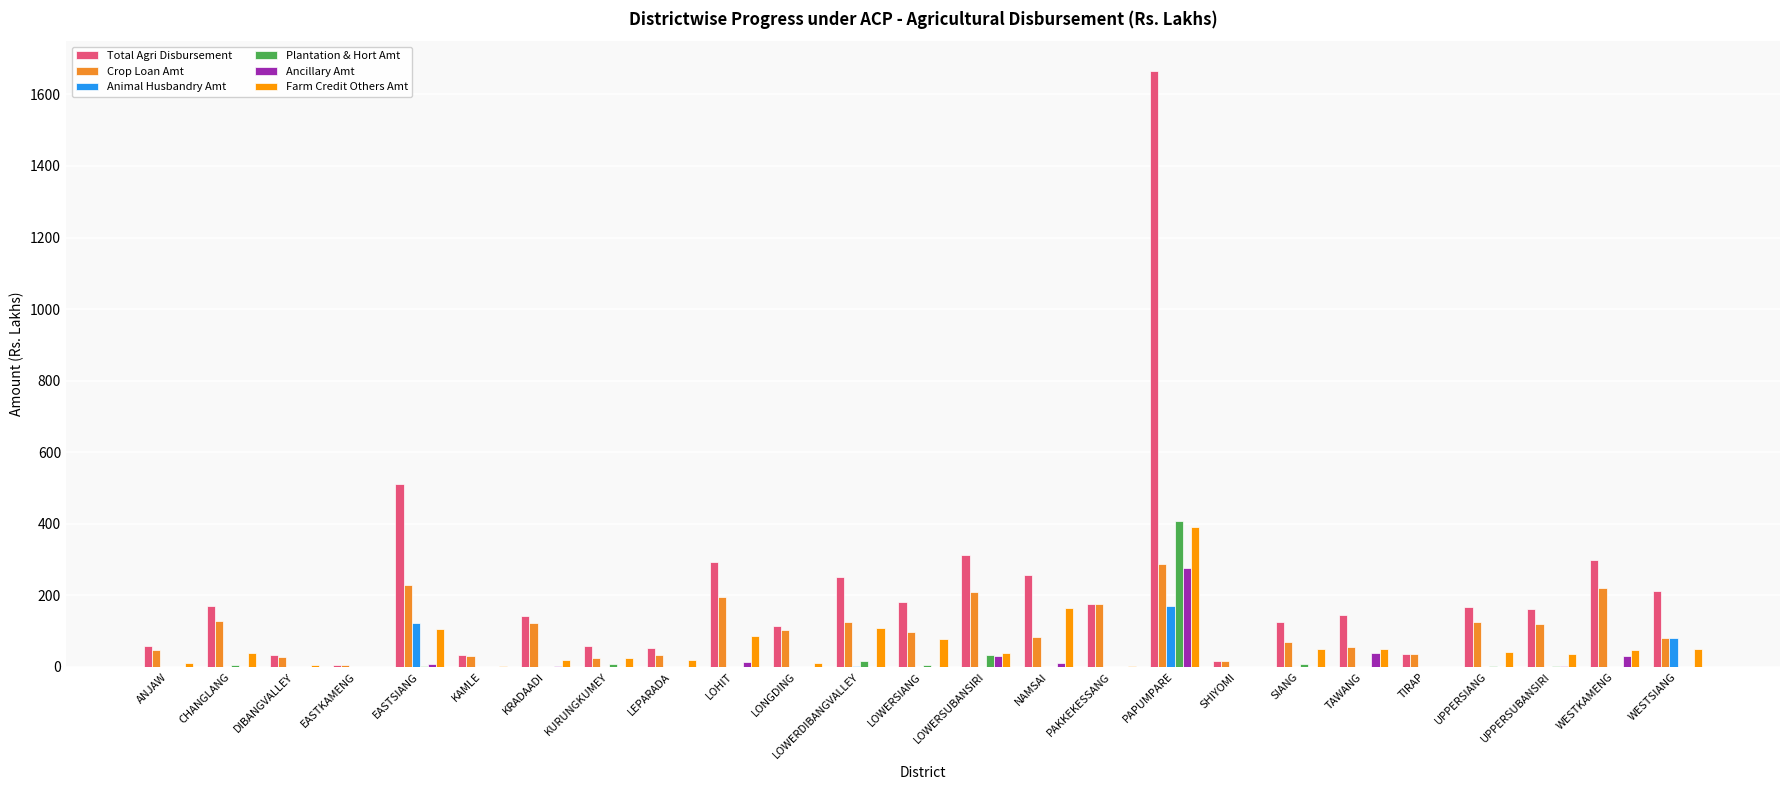

What is the total value across all series at KAMLE?

65.8